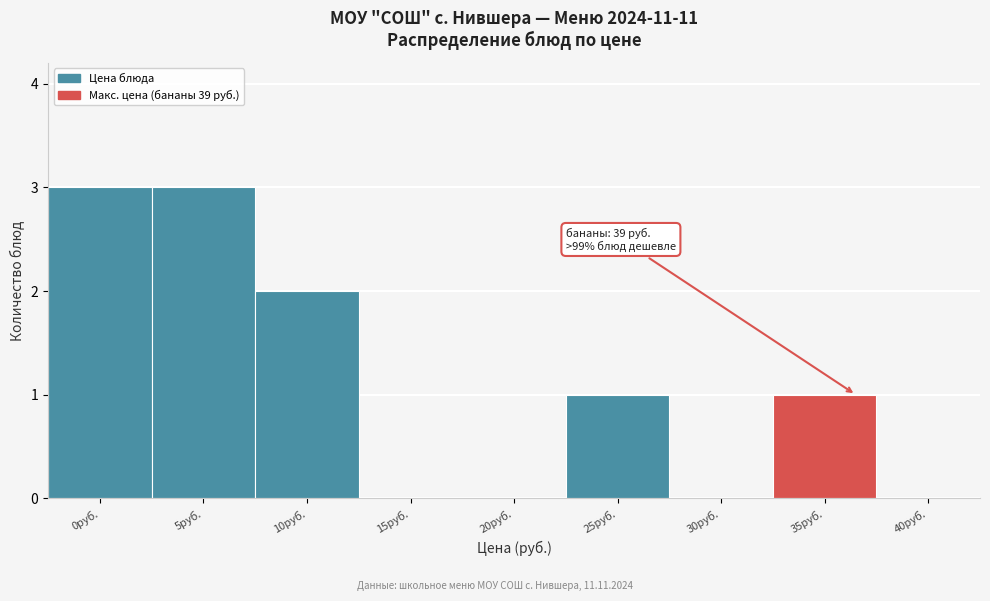

Reading left to right, what are all the values shown in this chart?

0руб.=3	5руб.=3	10руб.=2	15руб.=0	20руб.=0	25руб.=1	30руб.=0	35руб.=1	40руб.=0